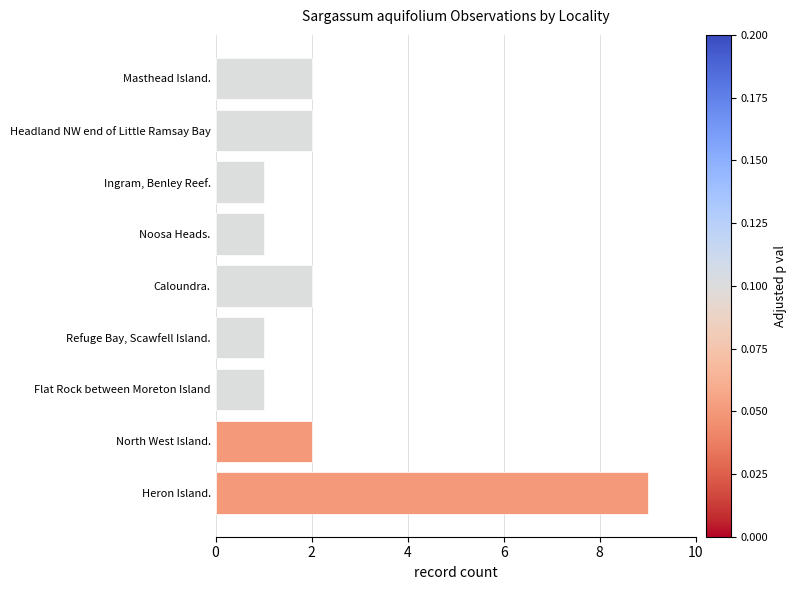

What is the maximum value shown in the chart?

9